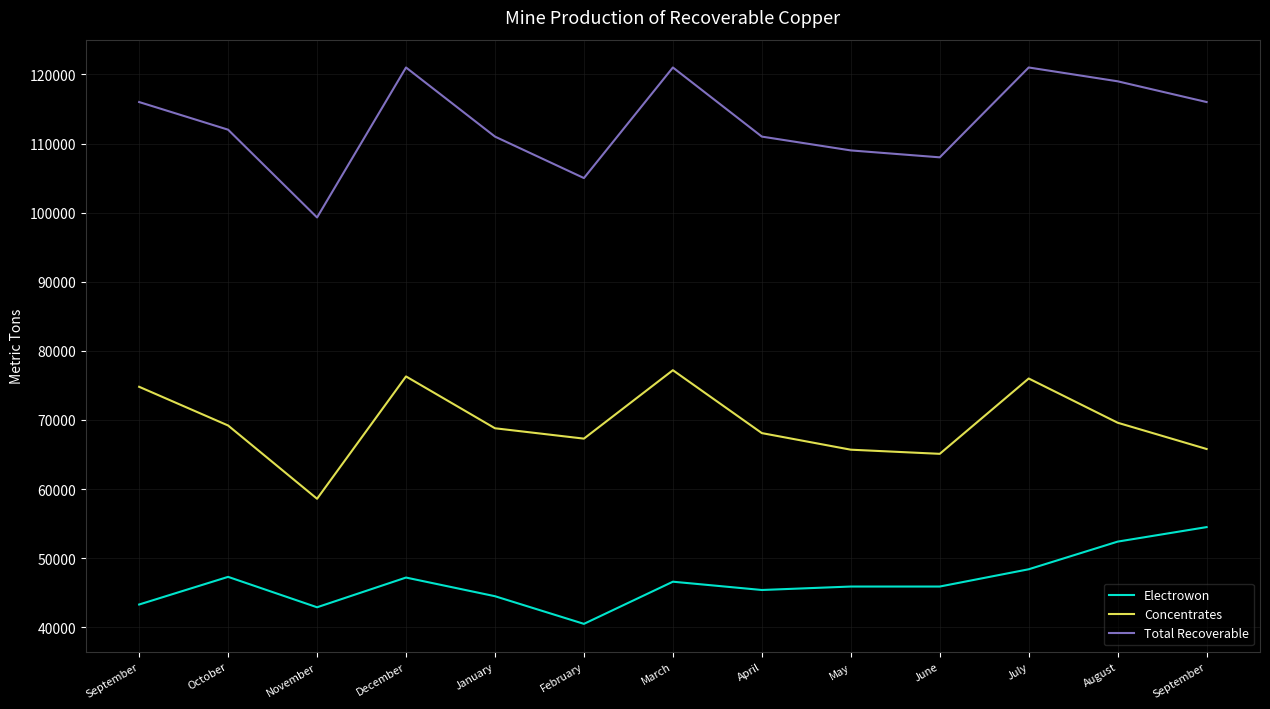

Reading left to right, what are all the values shown in this chart?

Electrowon: September=43300	October=47300	November=42900	December=47200	January=44500	February=40500	March=46600	April=45400	May=45900	June=45900	July=48400	August=52400	September=54500
Concentrates: September=74800	October=69200	November=58600	December=76300	January=68800	February=67300	March=77200	April=68100	May=65700	June=65100	July=76000	August=69600	September=65800
Total Recoverable: September=116000	October=112000	November=99300	December=121000	January=111000	February=105000	March=121000	April=111000	May=109000	June=108000	July=121000	August=119000	September=116000